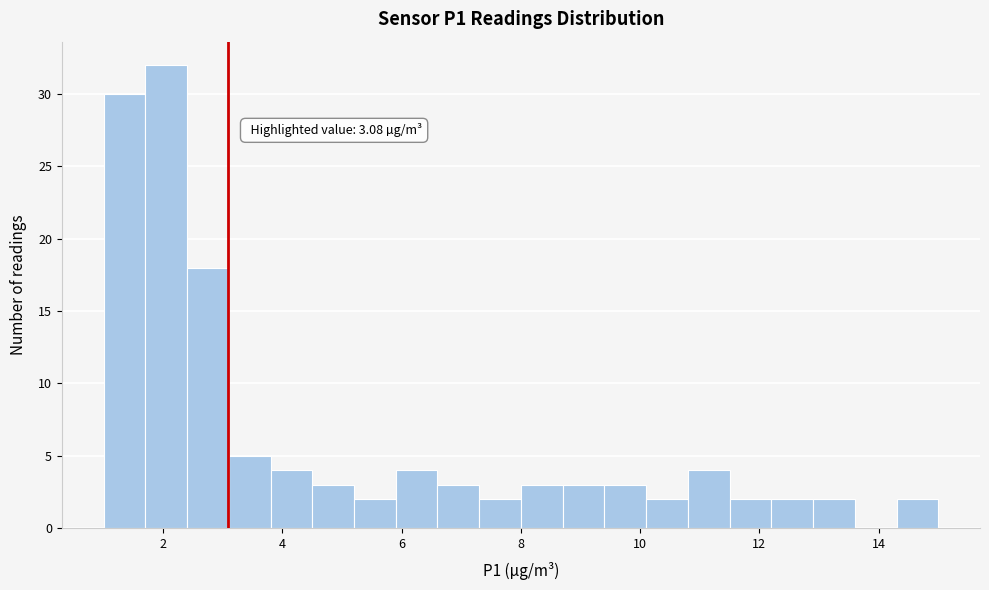

Around what value on the x-axis is the tallest bar? Give the approximate position of its centre, as read against the axis.

2.0